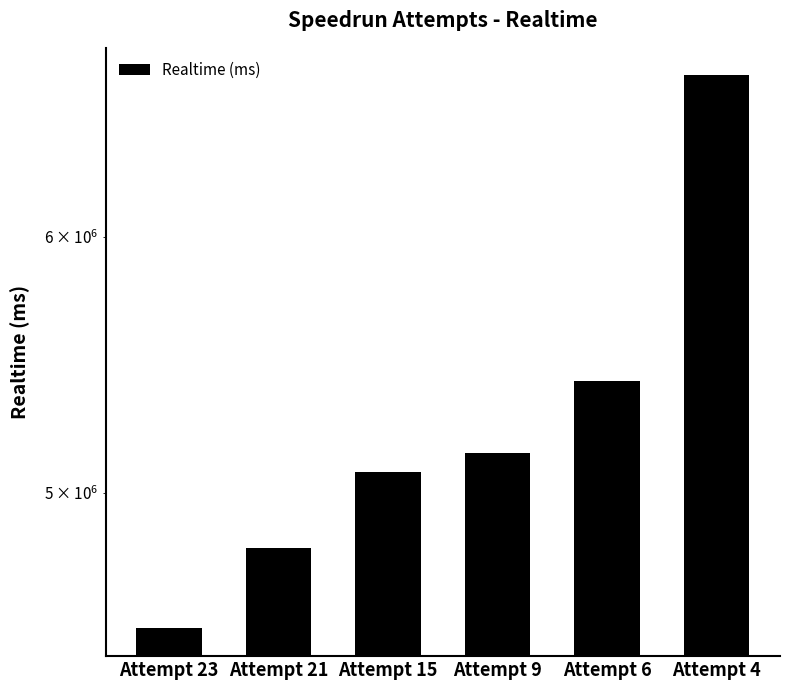

Rank the categories by value from lowest to highest.

Attempt 23, Attempt 21, Attempt 15, Attempt 9, Attempt 6, Attempt 4